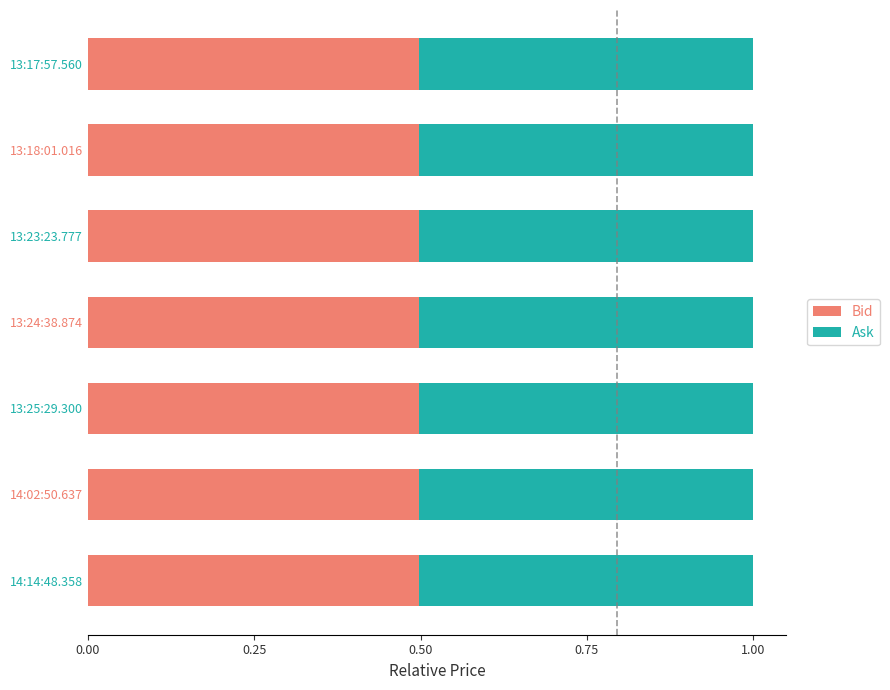

The value of Bid at 13:24:38.874 is 0.8. True or false?

False